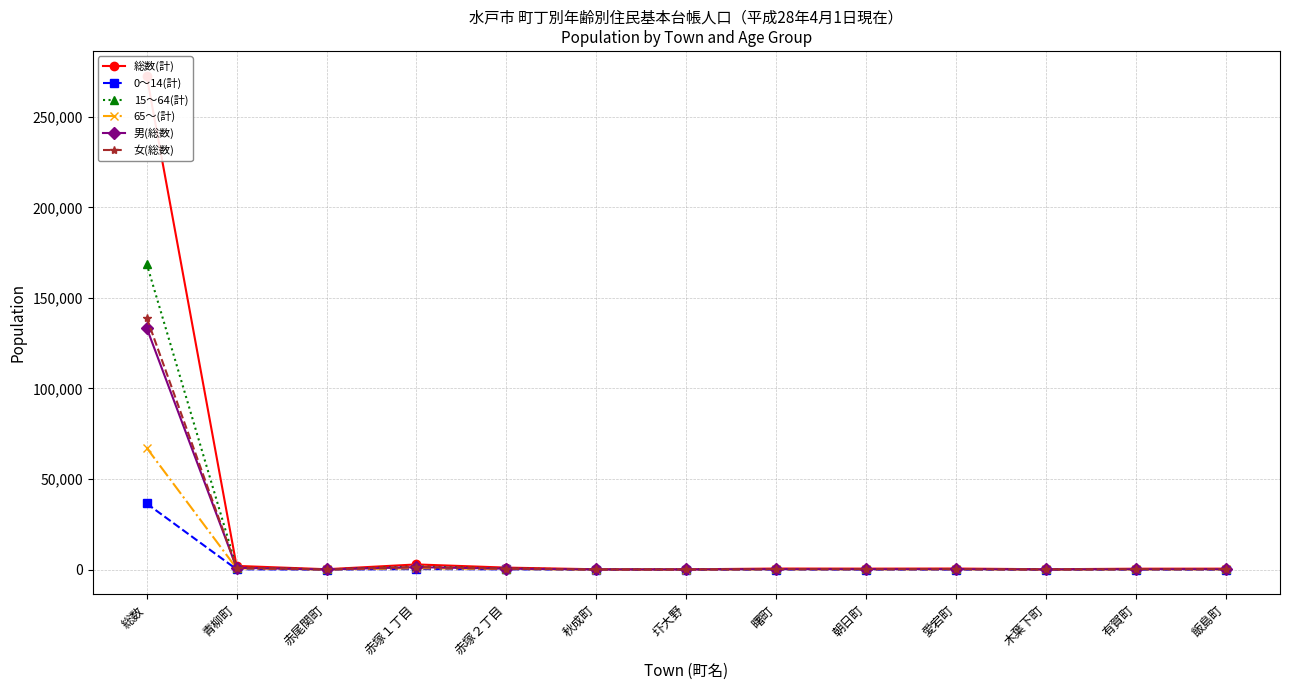

Reading right to left, list all the values displayed in this chart.

総数(計): 飯島町=554	有賀町=525	木葉下町=224	愛宕町=614	朝日町=565	曙町=609	圷大野=188	秋成町=207	赤塚２丁目=1121	赤塚１丁目=2875	赤尾関町=231	青柳町=2067	総数=272677
0～14(計): 飯島町=50	有賀町=56	木葉下町=14	愛宕町=53	朝日町=61	曙町=61	圷大野=7	秋成町=20	赤塚２丁目=163	赤塚１丁目=320	赤尾関町=24	青柳町=204	総数=36514
15～64(計): 飯島町=307	有賀町=295	木葉下町=123	愛宕町=353	朝日町=299	曙町=349	圷大野=113	秋成町=124	赤塚２丁目=622	赤塚１丁目=1795	赤尾関町=120	青柳町=1159	総数=168905
65～(計): 飯島町=197	有賀町=174	木葉下町=87	愛宕町=208	朝日町=205	曙町=199	圷大野=68	秋成町=63	赤塚２丁目=336	赤塚１丁目=760	赤尾関町=87	青柳町=704	総数=67258
男(総数): 飯島町=263	有賀町=253	木葉下町=113	愛宕町=302	朝日町=266	曙町=300	圷大野=93	秋成町=102	赤塚２丁目=539	赤塚１丁目=1382	赤尾関町=119	青柳町=1014	総数=133525
女(総数): 飯島町=291	有賀町=272	木葉下町=111	愛宕町=312	朝日町=299	曙町=309	圷大野=95	秋成町=105	赤塚２丁目=582	赤塚１丁目=1493	赤尾関町=112	青柳町=1053	総数=139152